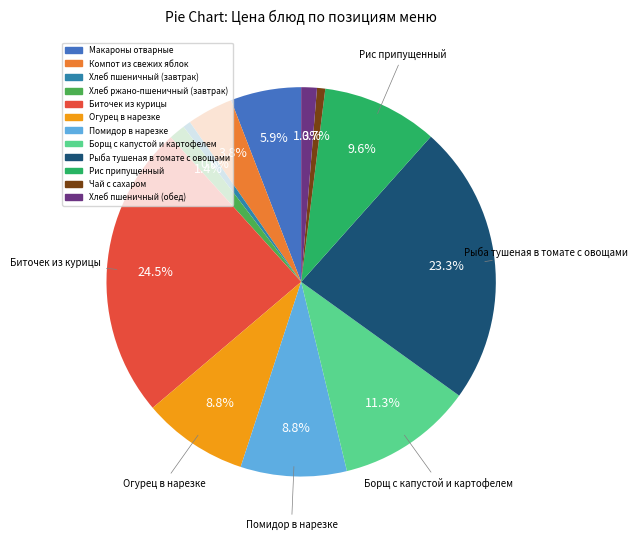

Count the number of slices in the pie.

12